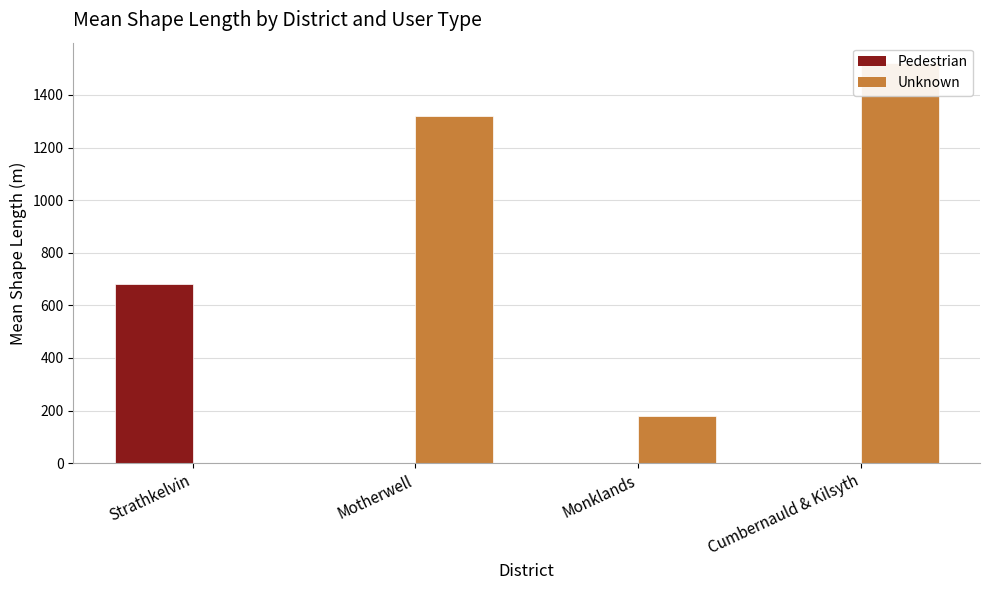

At Motherwell, list the series in order from smallest to largest.

Pedestrian, Unknown